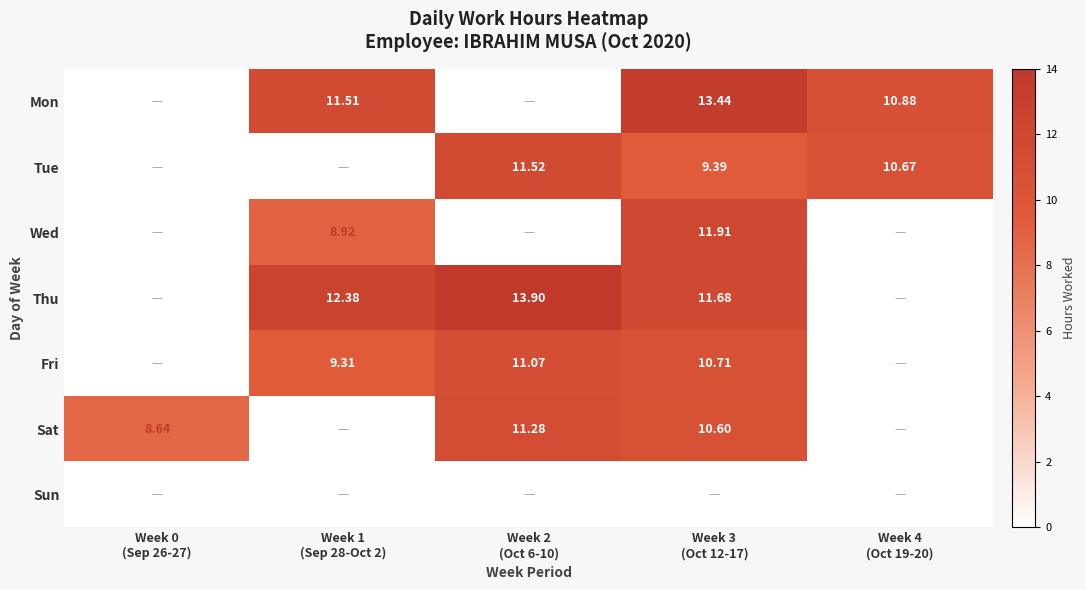

At how many categories does at least one series exceed 10?

4